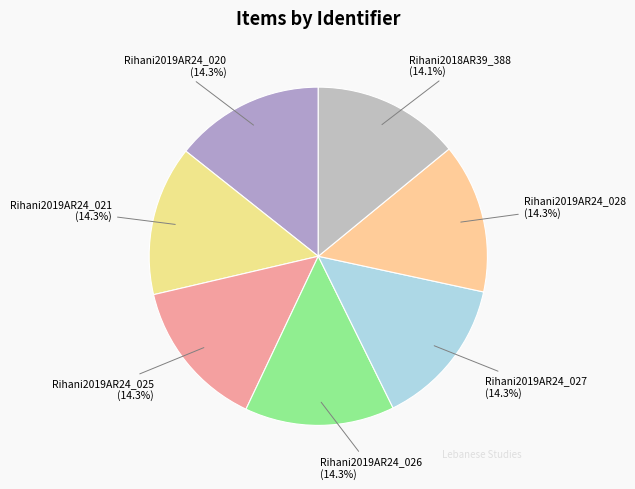

Approximately how many times larger is the value at Rihani2018AR39_388 compared to Rihani2019AR24_028?

1.0